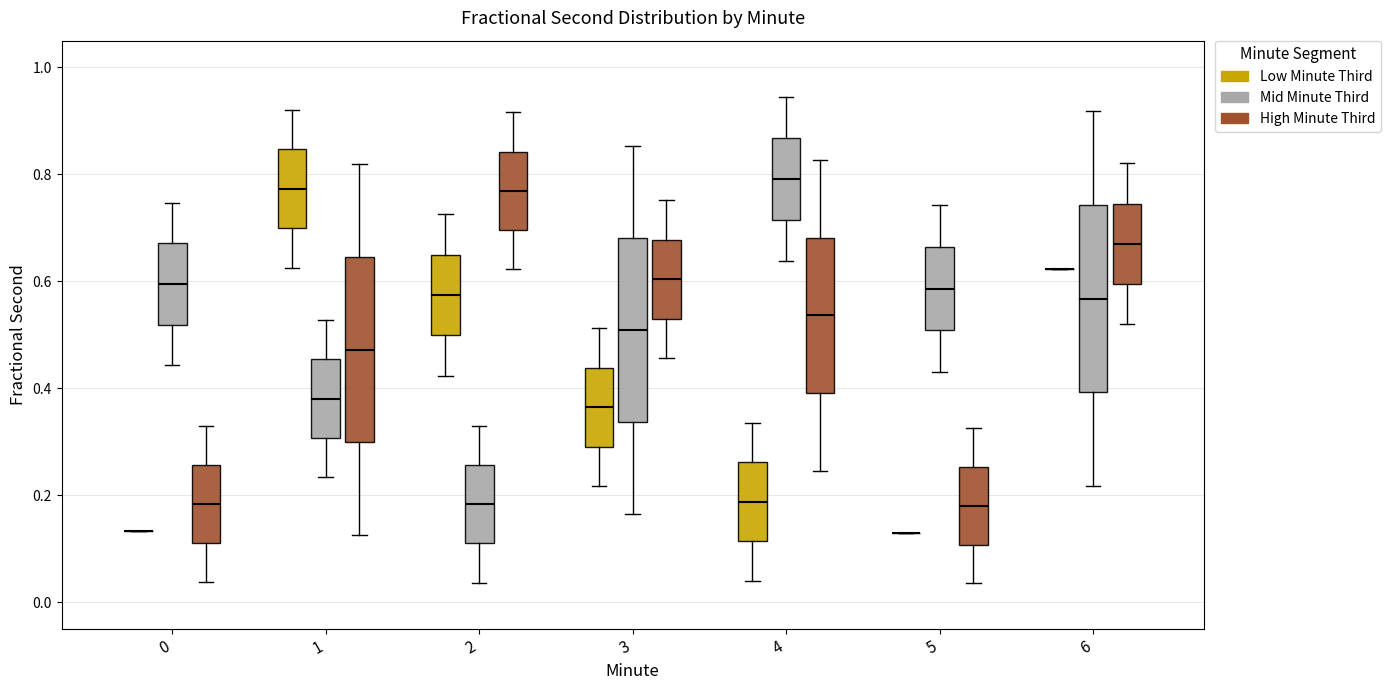

Reading left to right, read every box against the y-axis: the position of its median line, the range the box covers, and the ends of its whiskers. The values are not printed on the chart, so give them approximately, as read against the axis.

0 (Low Minute Third): box collapsed to a line at 0.14, whiskers 0.14 to 0.14
0 (Mid Minute Third): median 0.60, box 0.52 to 0.68, whiskers 0.44 to 0.74
0 (High Minute Third): median 0.18, box 0.12 to 0.26, whiskers 0.04 to 0.32
1 (Low Minute Third): median 0.78, box 0.70 to 0.84, whiskers 0.62 to 0.92
1 (Mid Minute Third): median 0.38, box 0.30 to 0.46, whiskers 0.24 to 0.52
1 (High Minute Third): median 0.48, box 0.30 to 0.64, whiskers 0.12 to 0.82
2 (Low Minute Third): median 0.58, box 0.50 to 0.64, whiskers 0.42 to 0.72
2 (Mid Minute Third): median 0.18, box 0.10 to 0.26, whiskers 0.04 to 0.32
2 (High Minute Third): median 0.76, box 0.70 to 0.84, whiskers 0.62 to 0.92
3 (Low Minute Third): median 0.36, box 0.30 to 0.44, whiskers 0.22 to 0.52
3 (Mid Minute Third): median 0.50, box 0.34 to 0.68, whiskers 0.16 to 0.86
3 (High Minute Third): median 0.60, box 0.52 to 0.68, whiskers 0.46 to 0.76
4 (Low Minute Third): median 0.18, box 0.12 to 0.26, whiskers 0.04 to 0.34
4 (Mid Minute Third): median 0.80, box 0.72 to 0.86, whiskers 0.64 to 0.94
4 (High Minute Third): median 0.54, box 0.40 to 0.68, whiskers 0.24 to 0.82
5 (Low Minute Third): box collapsed to a line at 0.12, whiskers 0.12 to 0.12
5 (Mid Minute Third): median 0.58, box 0.50 to 0.66, whiskers 0.42 to 0.74
5 (High Minute Third): median 0.18, box 0.10 to 0.26, whiskers 0.04 to 0.32
6 (Low Minute Third): box collapsed to a line at 0.62, whiskers 0.62 to 0.62
6 (Mid Minute Third): median 0.56, box 0.40 to 0.74, whiskers 0.22 to 0.92
6 (High Minute Third): median 0.68, box 0.60 to 0.74, whiskers 0.52 to 0.82